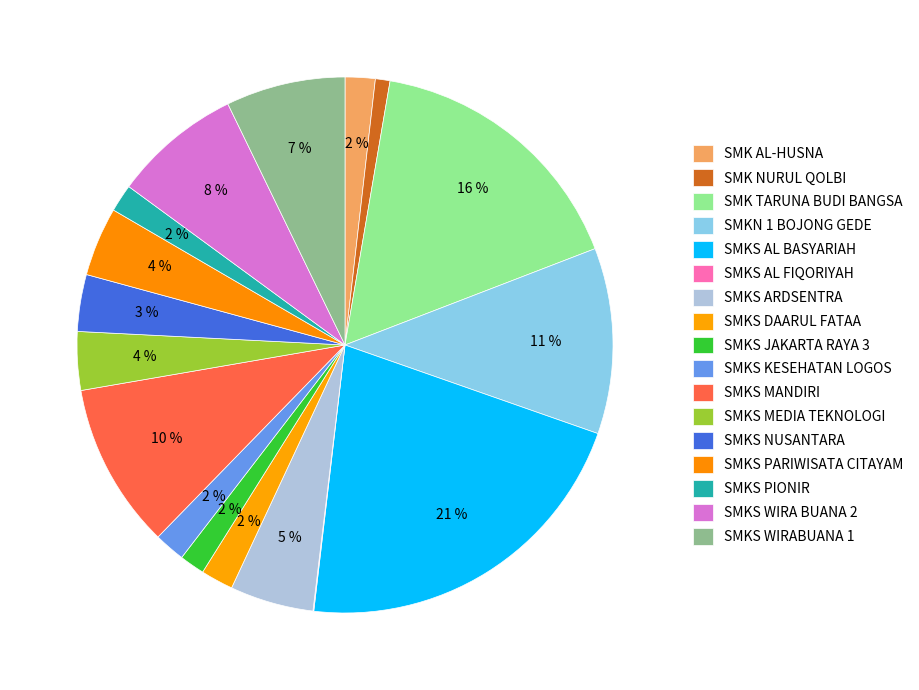

Which category has the smallest portion of the pie?

SMKS AL FIQORIYAH